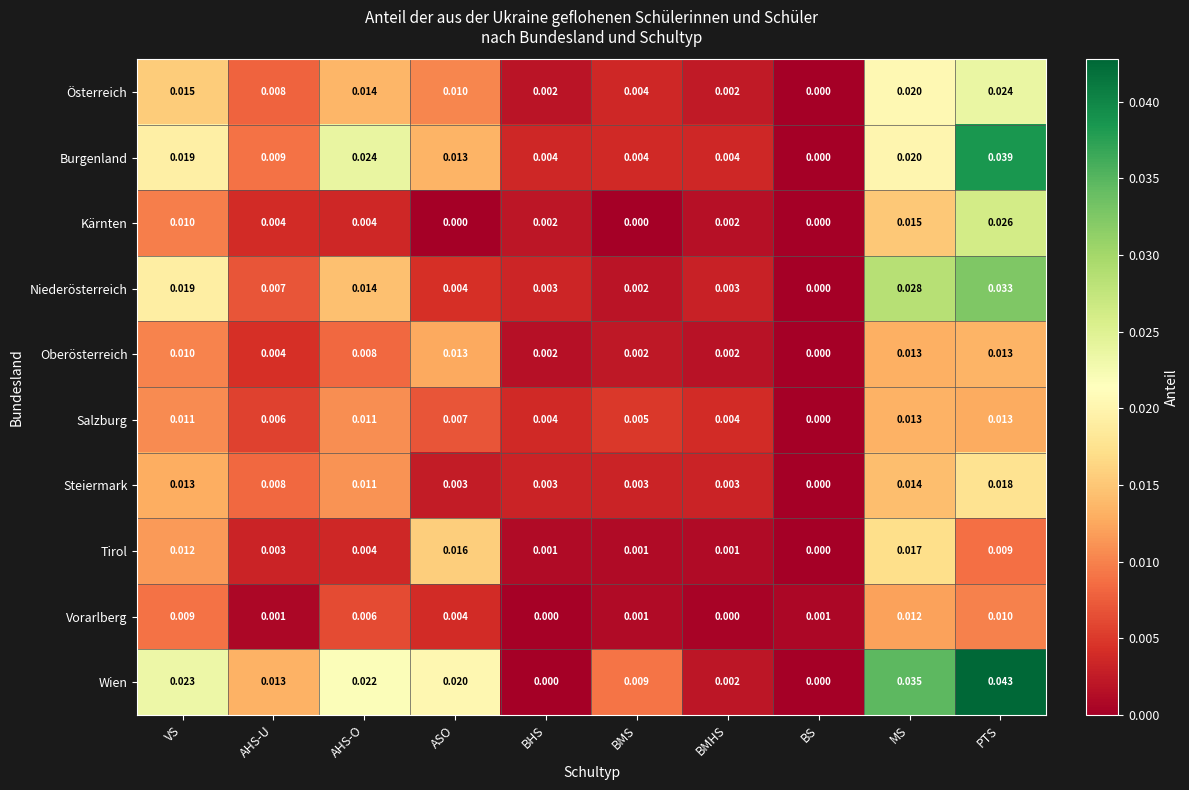

At which label is Burgenland closest to 0?

BS